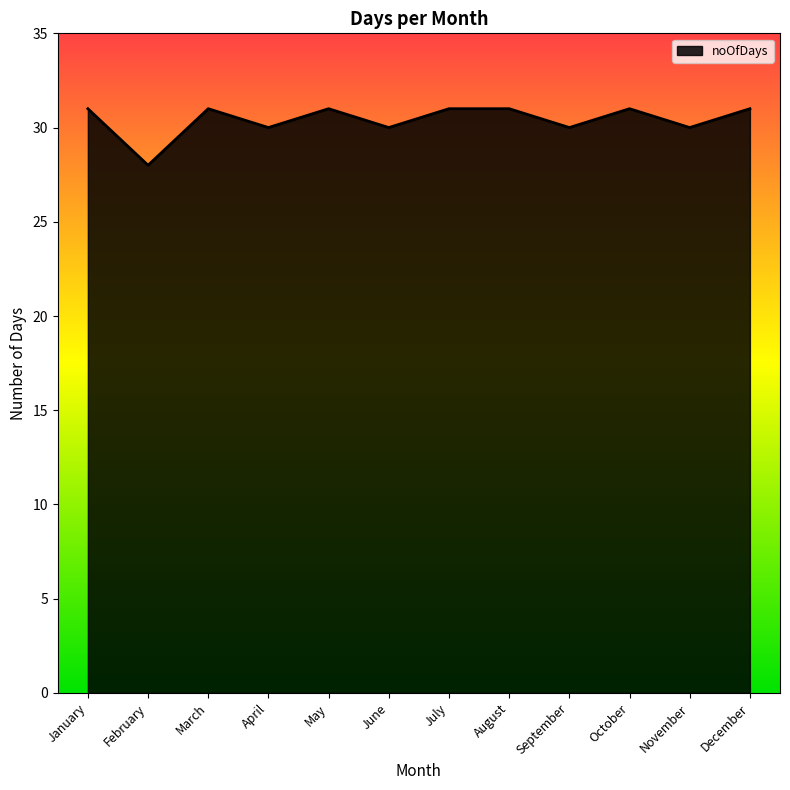

What is the difference between the maximum and second lowest values?

1